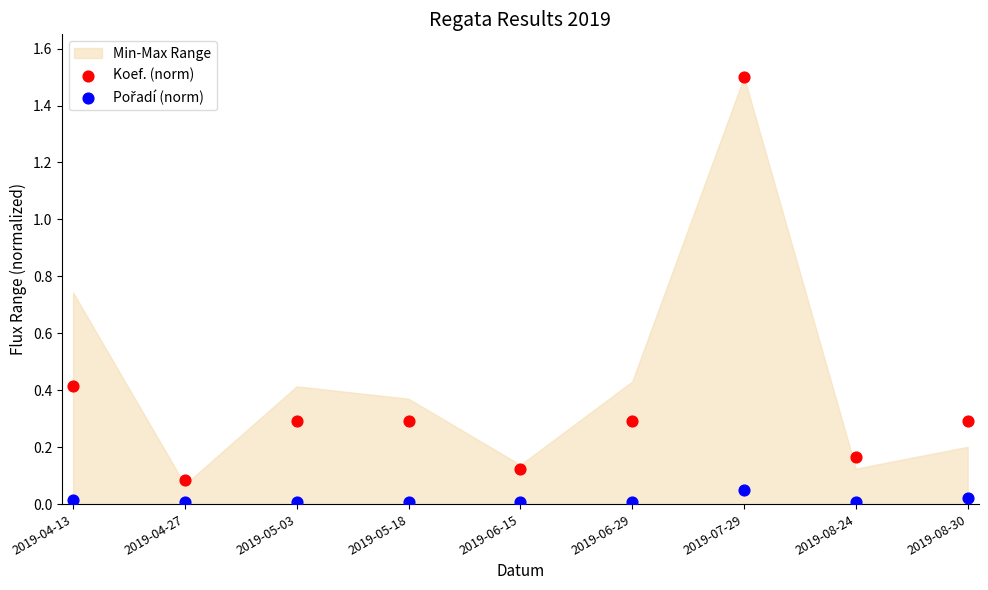

Which series has the widest spread of Y values?

Koef. (norm)